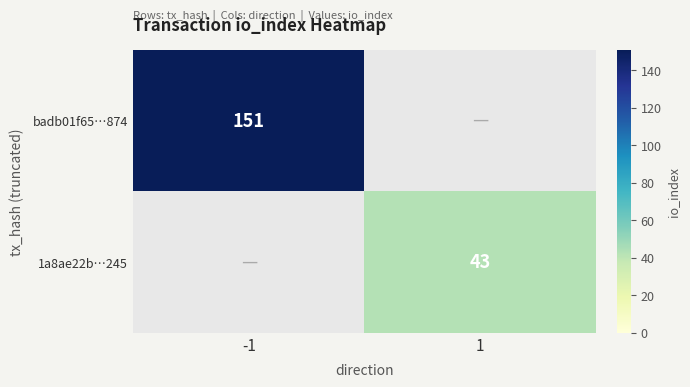

Is the value of badb01f65…874 at -1 greater than the value of 1a8ae22b…245 at 1?

Yes